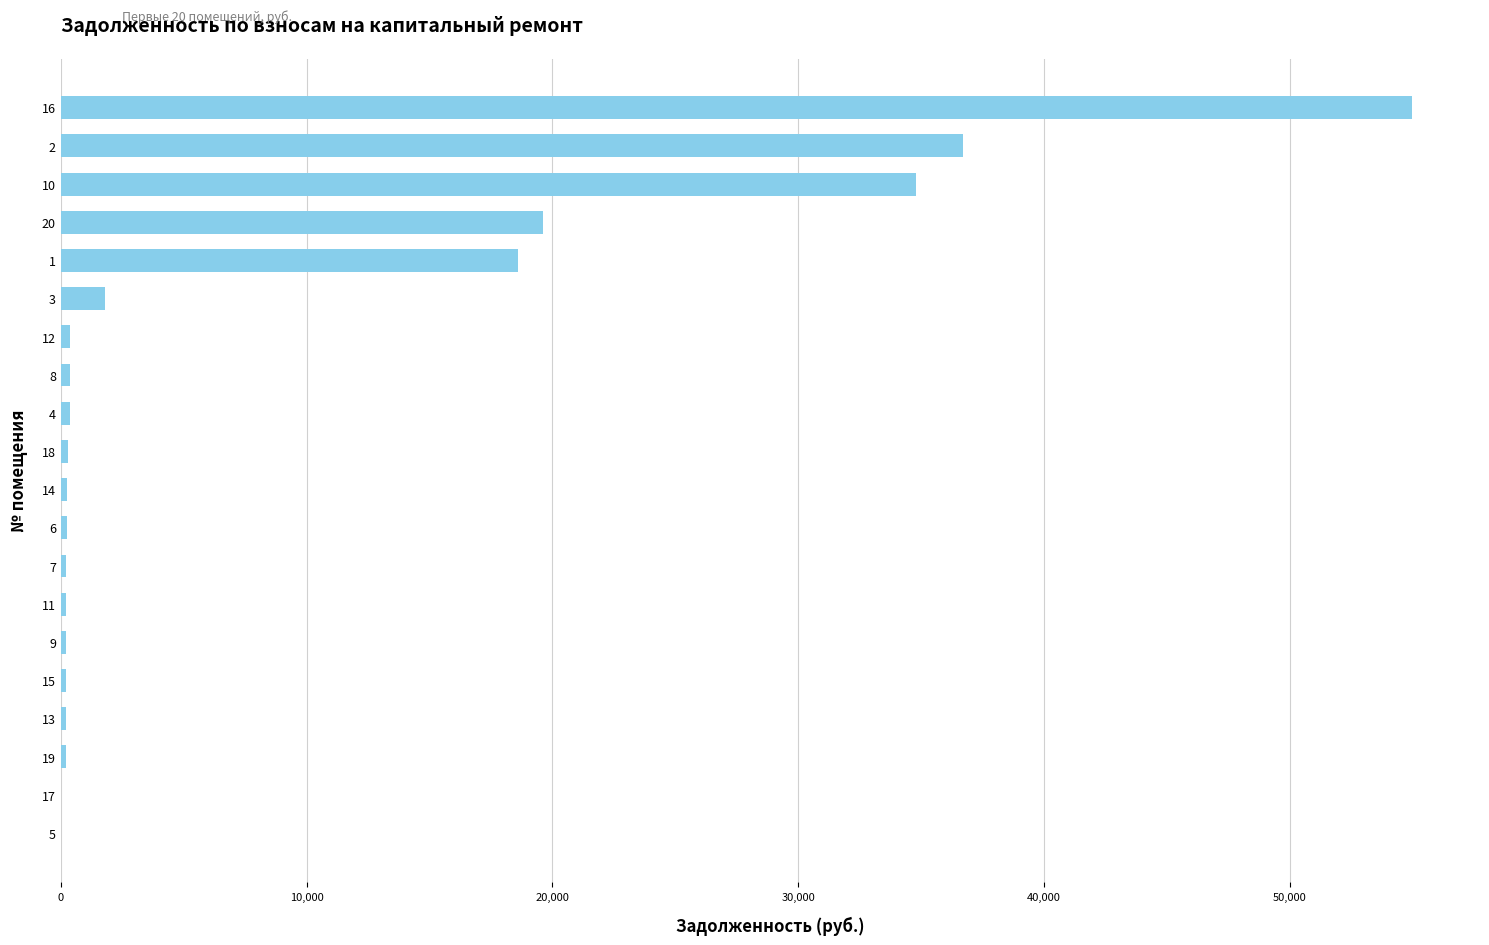

What is the maximum value shown in the chart?

54996.8